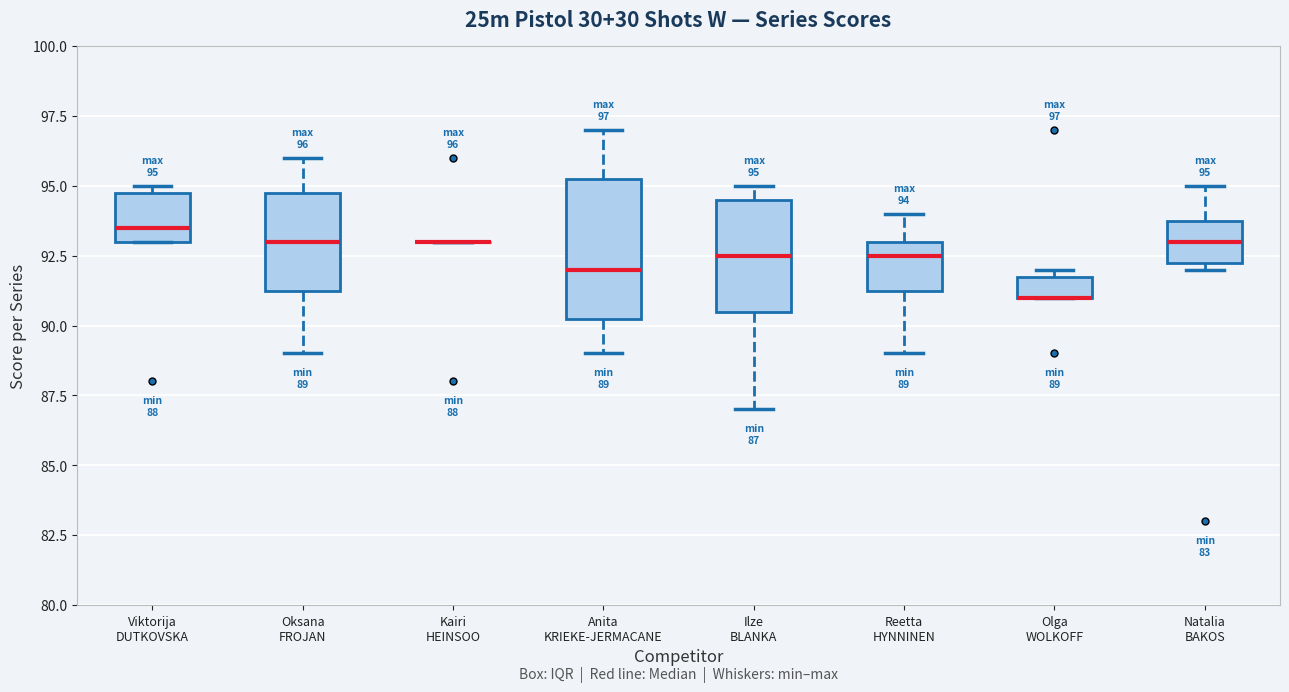

Which box is the tallest, from its lower edge to its upper edge?

Anita KRIEKE-JERMACANE